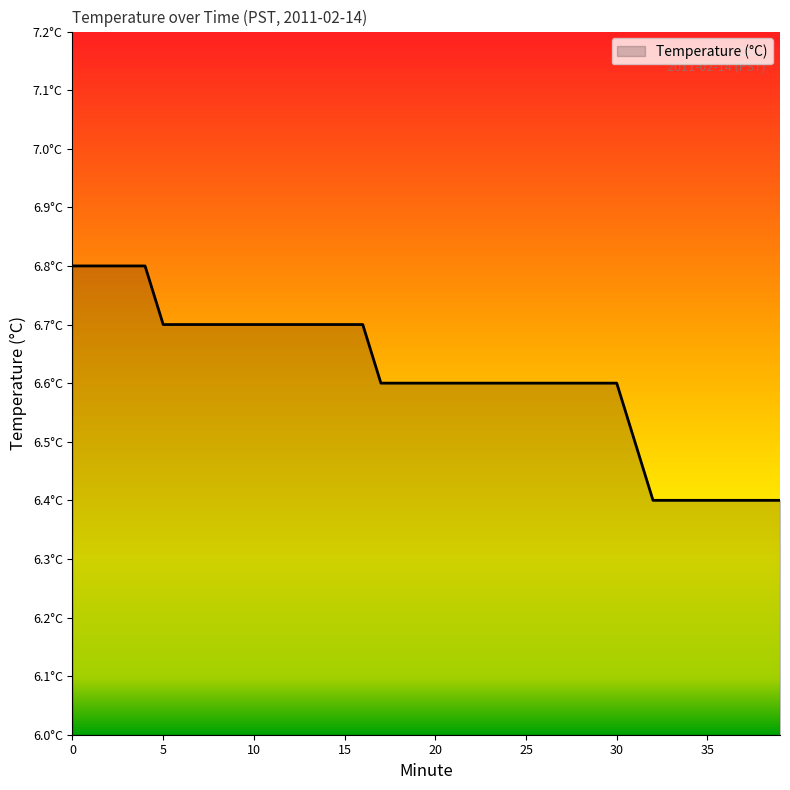

What is the minimum value shown in the chart?

6.4